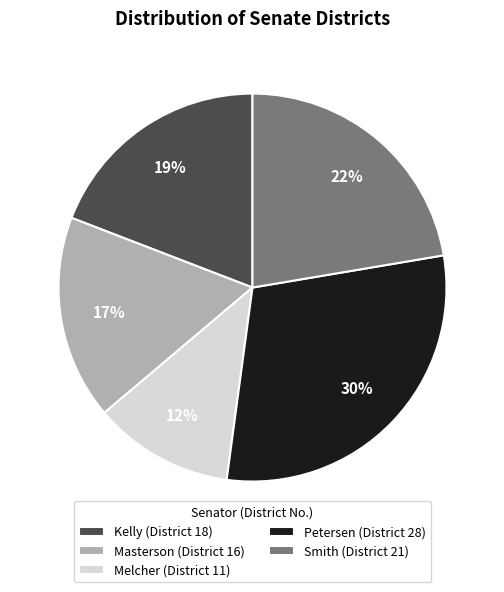

How many segments does this pie chart have?

5